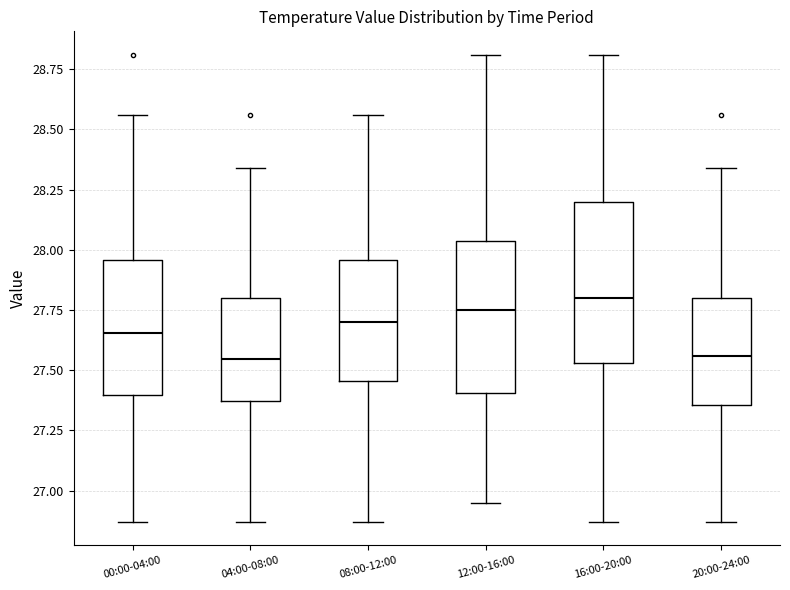

Reading left to right, transcribe this box plot: for each box, give where its median line is, the range the box spans, and where its two whiskers end, as read against the y-axis. The values are not printed on the chart, so give them approximately, as read against the axis.

00:00-04:00: median 27.65, box 27.40 to 27.95, whiskers 26.85 to 28.55
04:00-08:00: median 27.55, box 27.35 to 27.80, whiskers 26.85 to 28.35
08:00-12:00: median 27.70, box 27.45 to 27.95, whiskers 26.85 to 28.55
12:00-16:00: median 27.75, box 27.40 to 28.05, whiskers 26.95 to 28.80
16:00-20:00: median 27.80, box 27.55 to 28.20, whiskers 26.85 to 28.80
20:00-24:00: median 27.55, box 27.35 to 27.80, whiskers 26.85 to 28.35